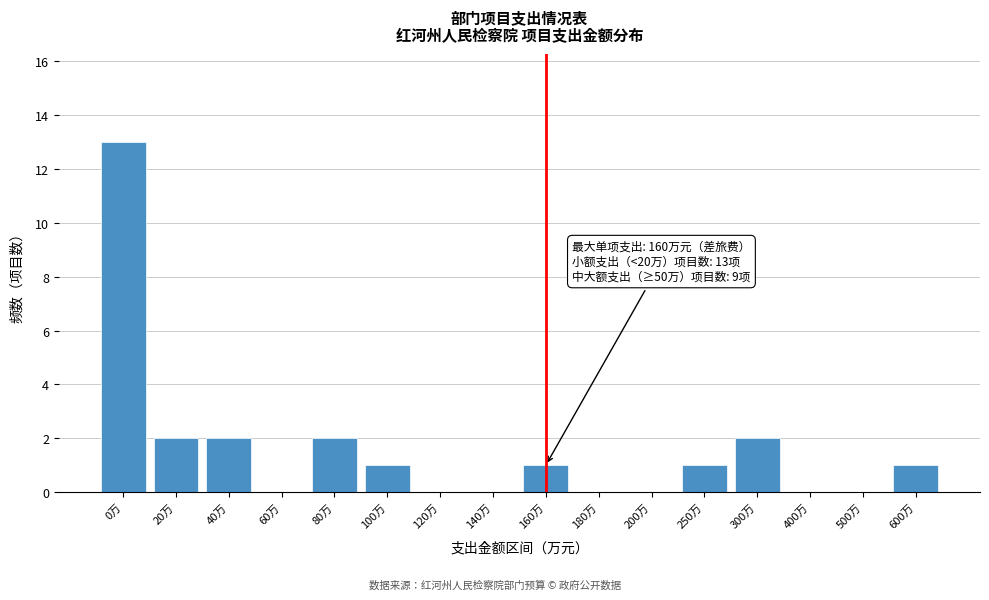

Reading right to left, what are all the values shown in this chart?

600万=1	500万=0	400万=0	300万=2	250万=1	200万=0	180万=0	160万=1	140万=0	120万=0	100万=1	80万=2	60万=0	40万=2	20万=2	0万=13